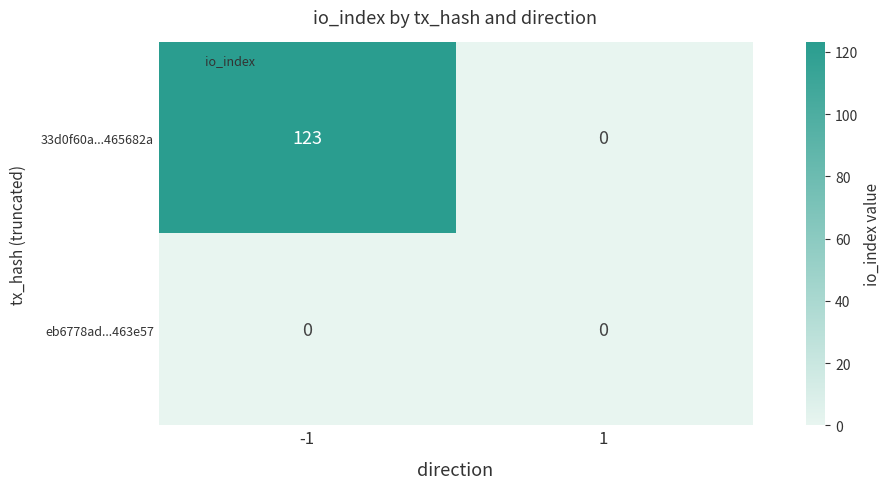

Which series has the largest range (max minus min)?

33d0f60a...465682a